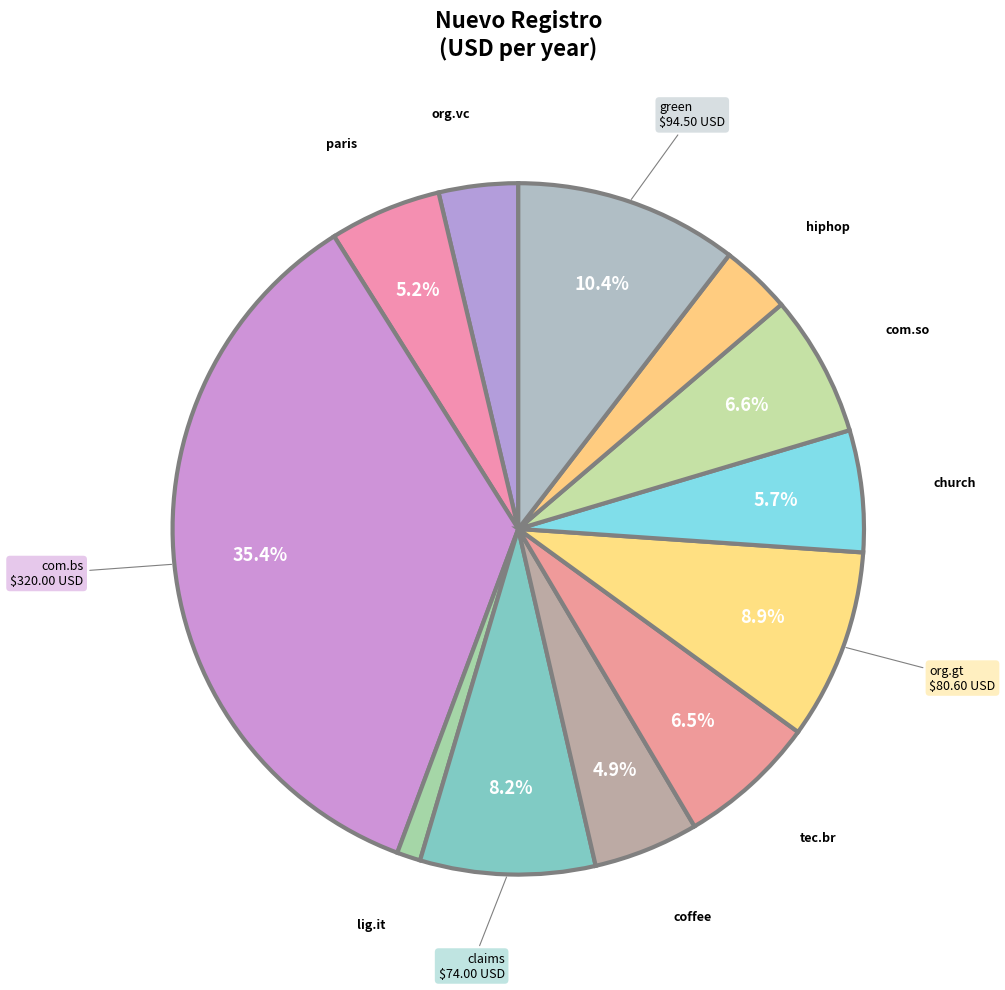

How many segments does this pie chart have?

12